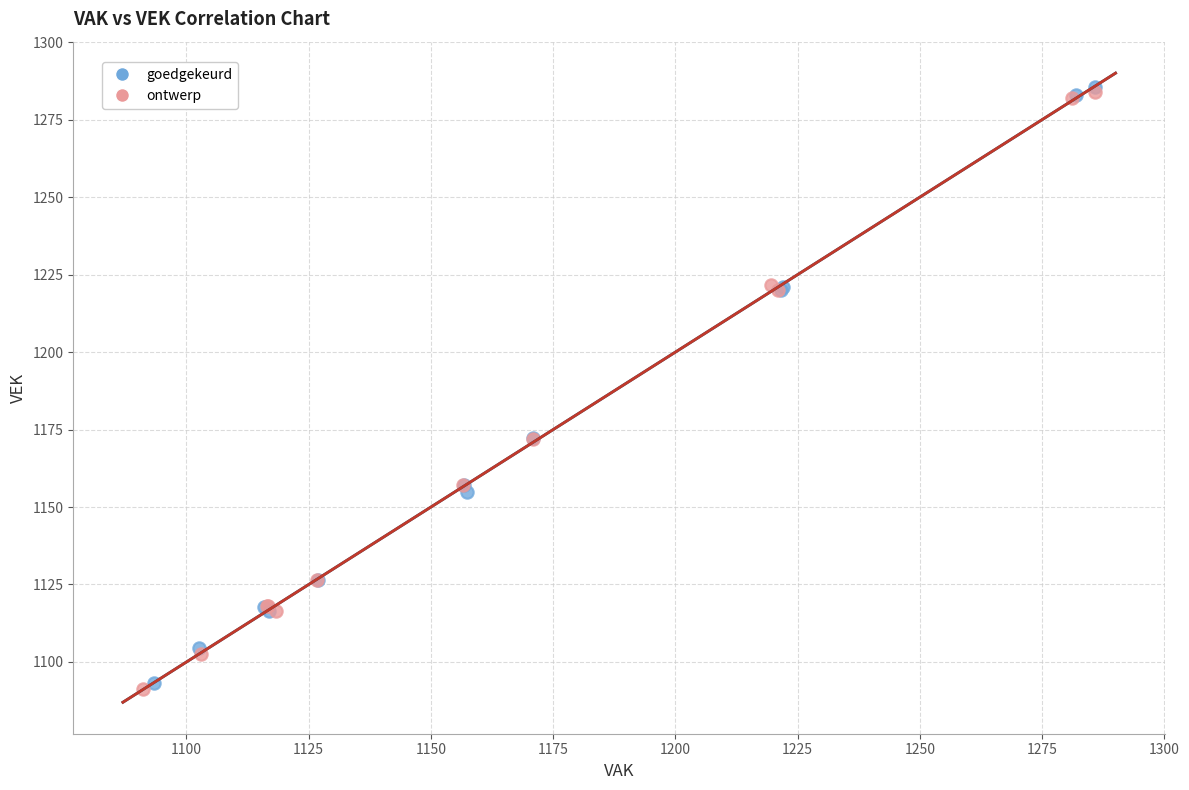

Which series has the widest spread of Y values?

ontwerp